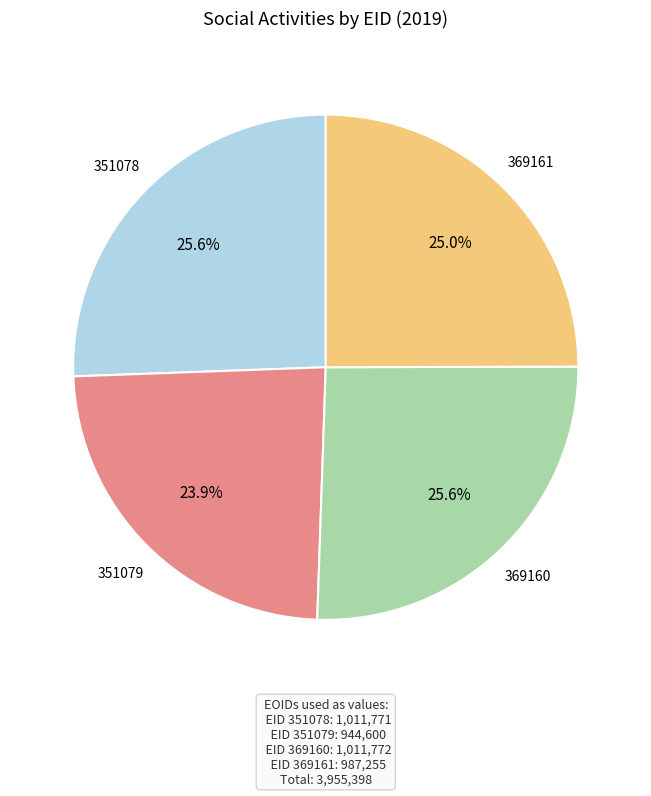

Is there a majority slice in this chart?

No